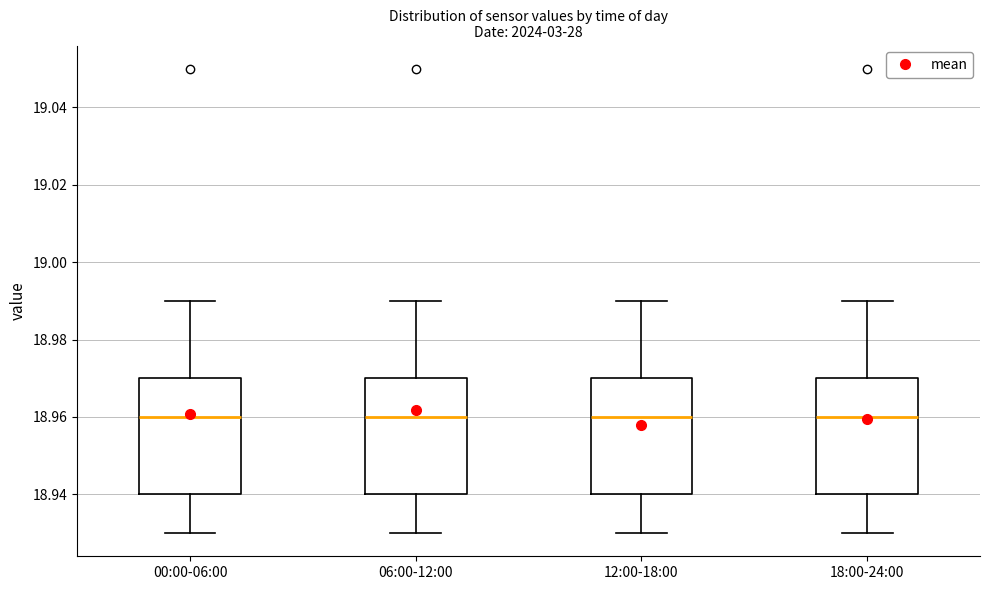

Where is the lower edge of the box for 12:00-18:00 on the y-axis? The values are not printed on the chart, so give them approximately, as read against the axis.

18.94